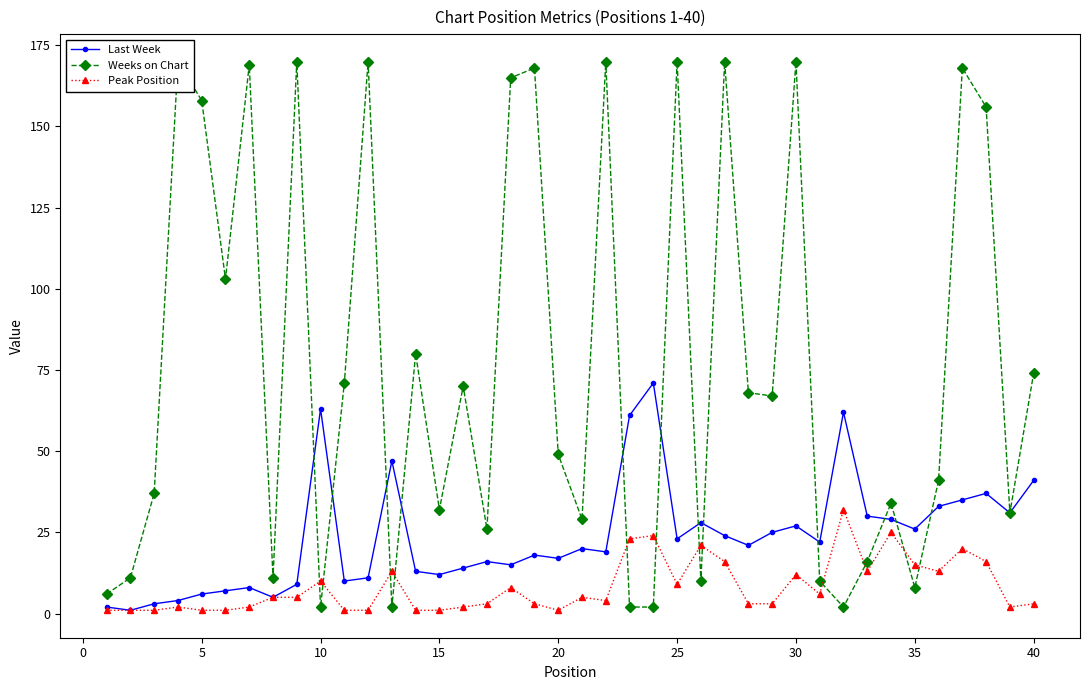

What is the sum of all Peak Position values?

328